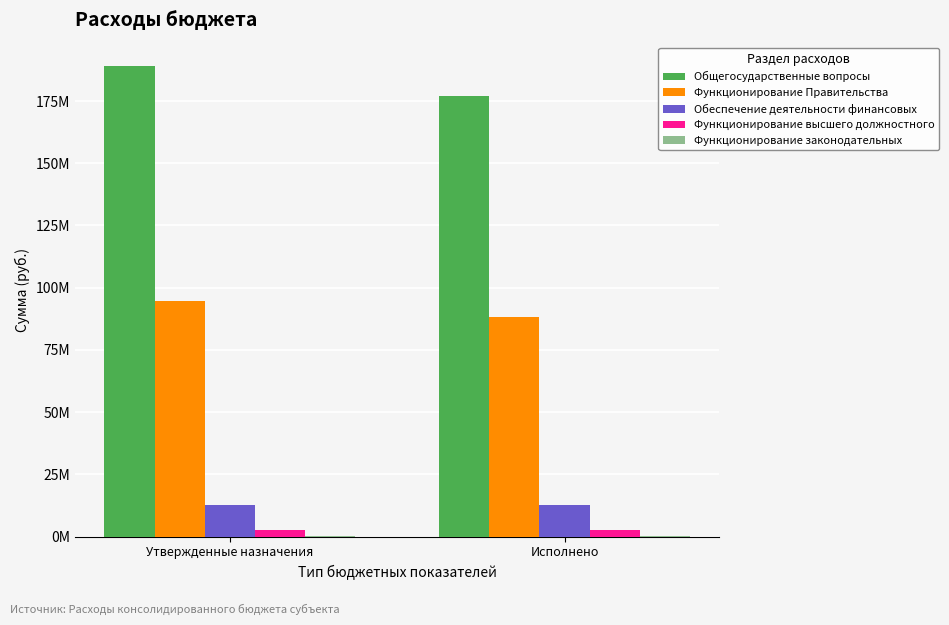

Are the bars horizontal?

No